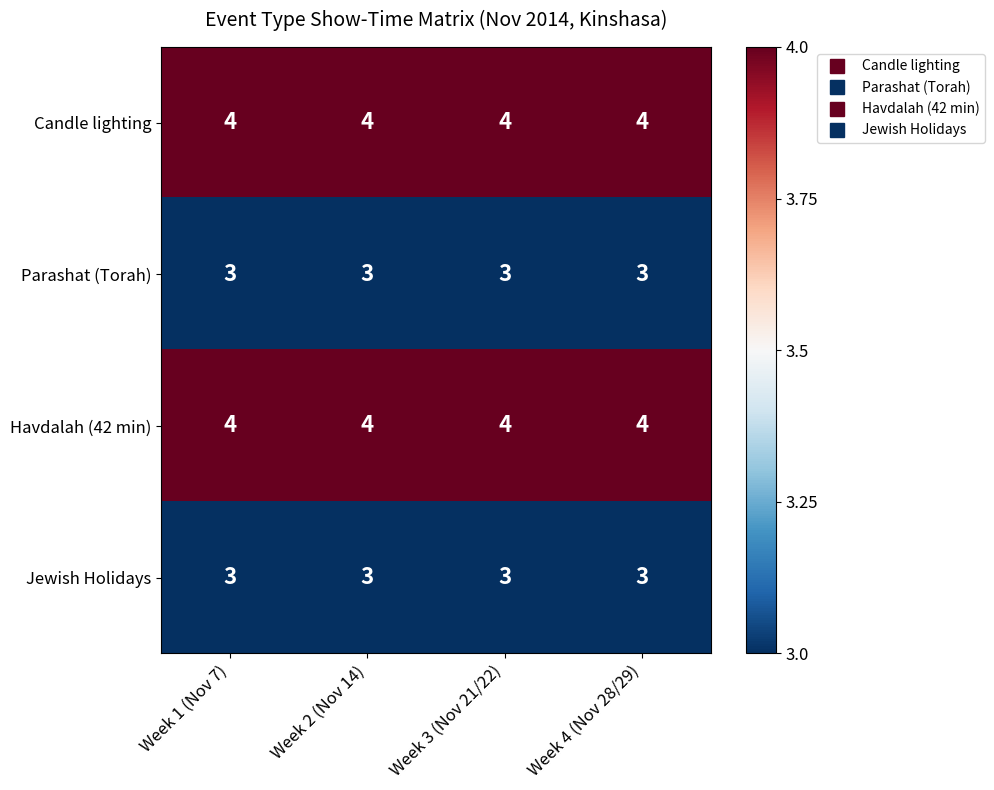

What is the greatest value displayed?

4